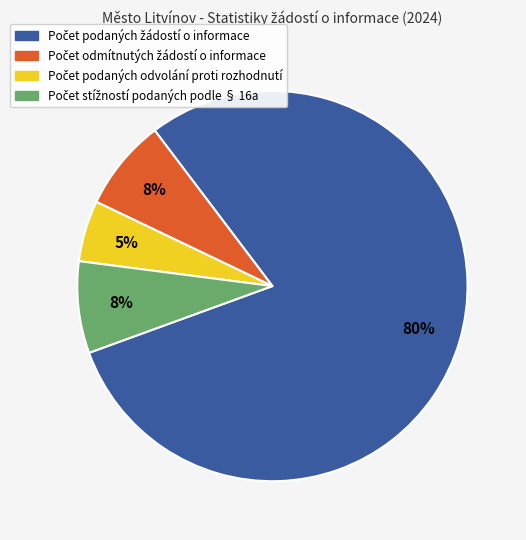

To the nearest percent, what is the average slice percentage?

25%